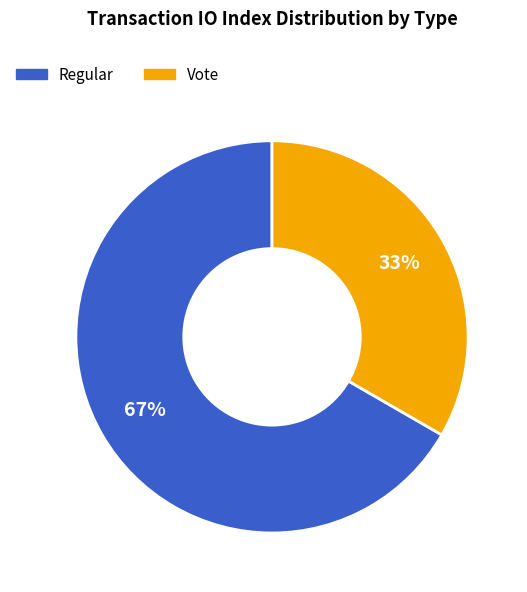

To the nearest percent, what is the combined percentage of Regular and Vote?

100%